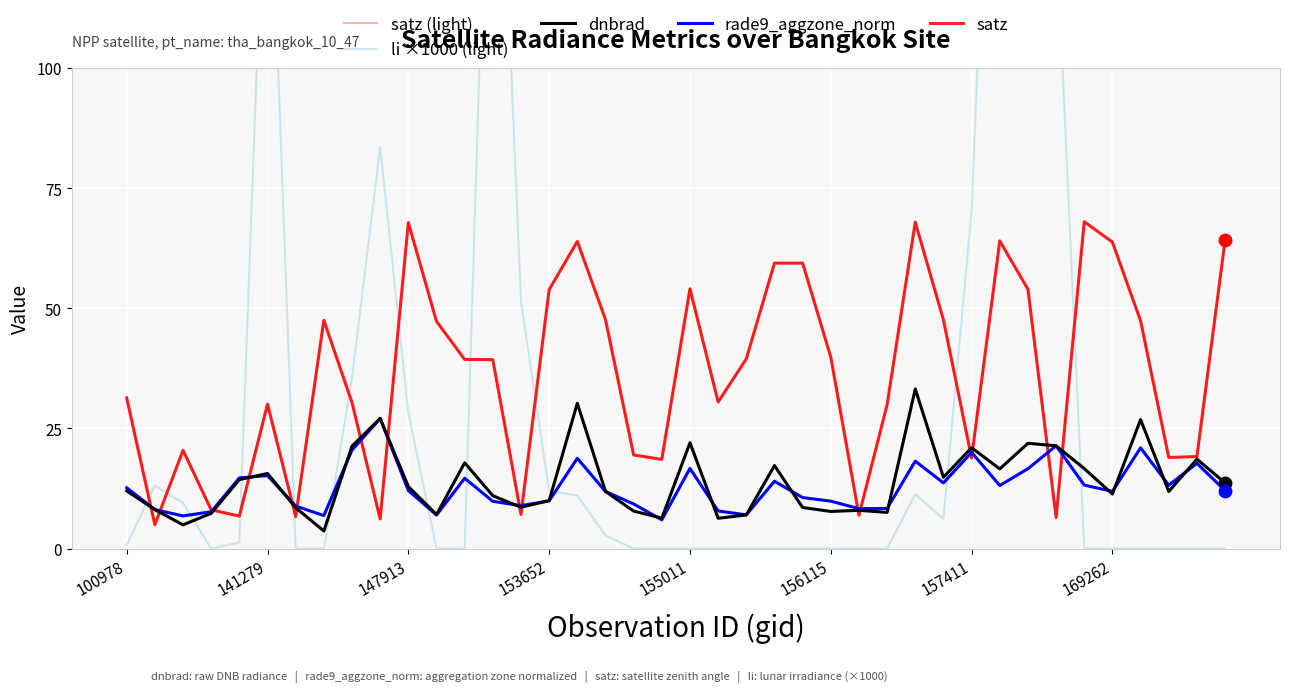

Which series has the widest spread of Y values?

li ×1000 (light)